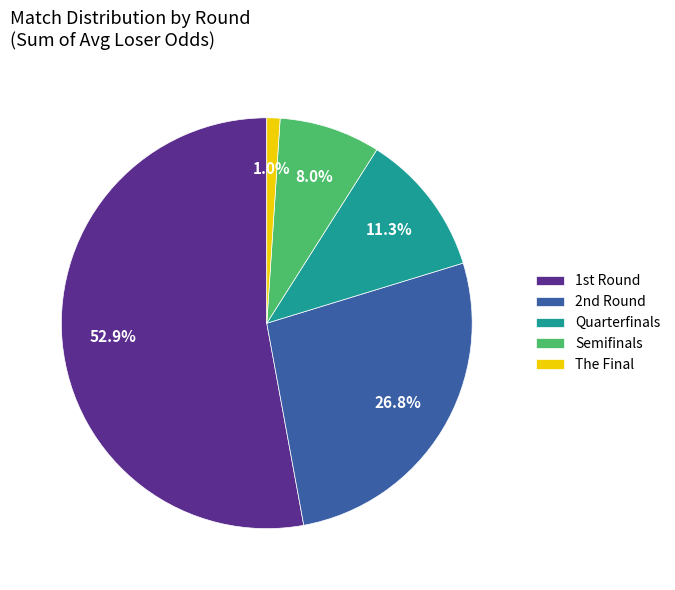

What is the majority slice?

1st Round